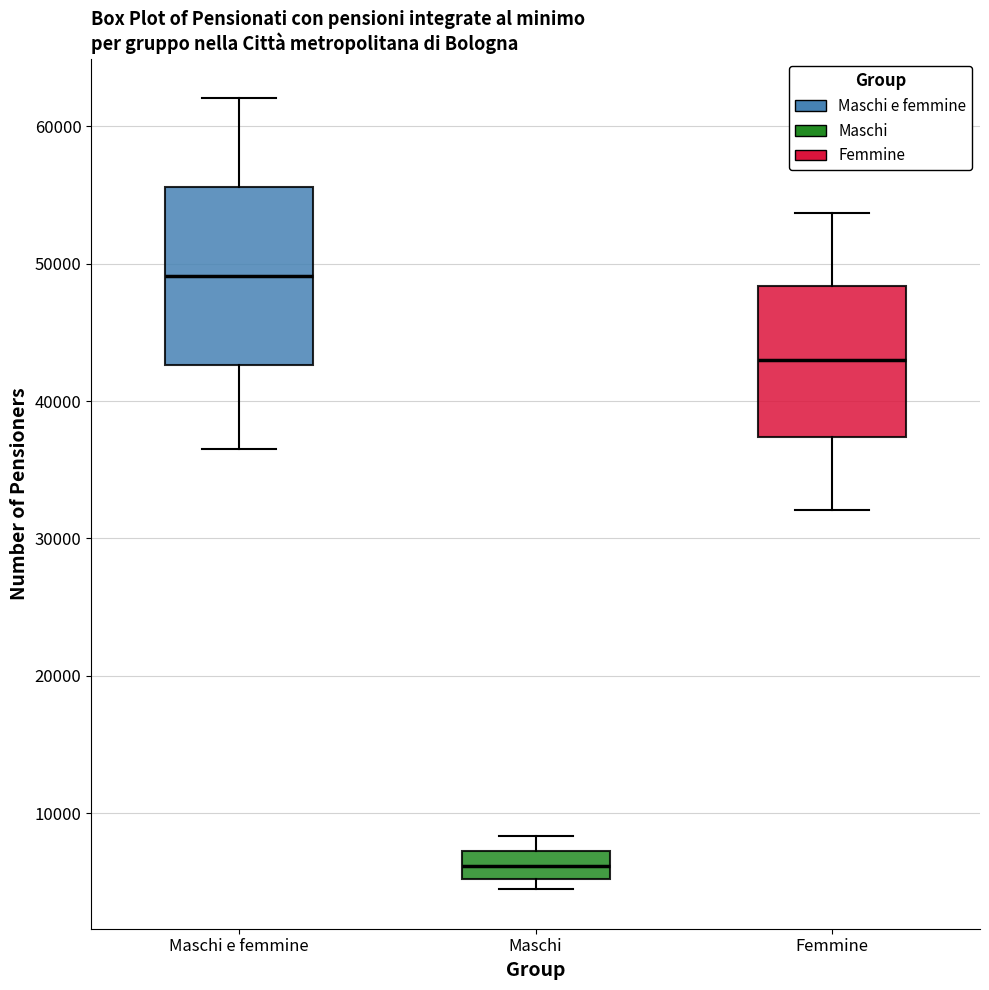

Reading left to right, read every box against the y-axis: the position of its median line, the range the box covers, and the ends of its whiskers. The values are not printed on the chart, so give them approximately, as read against the axis.

Maschi e femmine: median 49000, box 43000 to 56000, whiskers 37000 to 62000
Maschi: median 6000, box 5000 to 7000, whiskers 4000 to 8000
Femmine: median 43000, box 37000 to 48000, whiskers 32000 to 54000